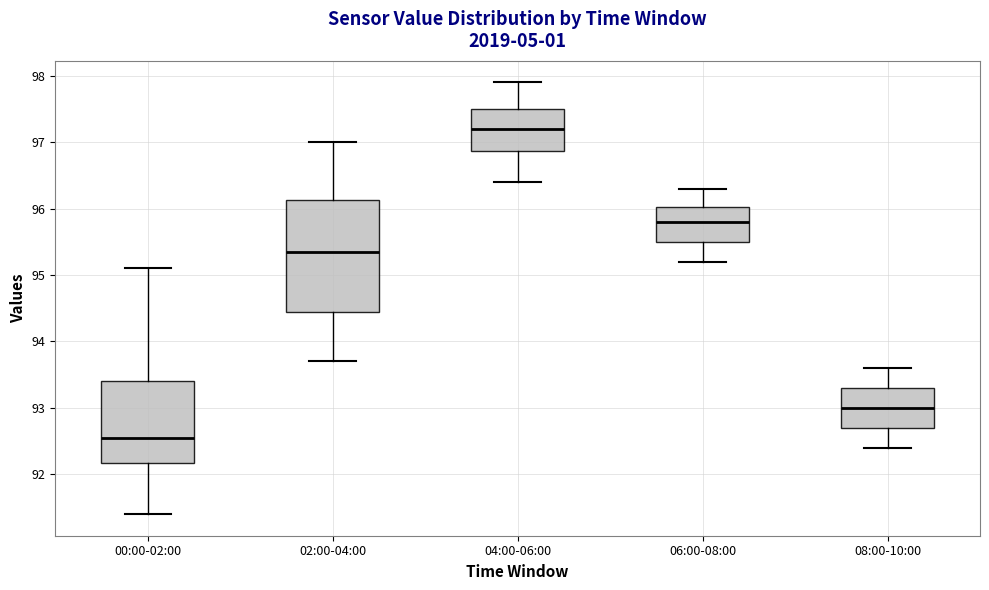

Reading left to right, transcribe this box plot: for each box, give where its median line is, the range the box spans, and where its two whiskers end, as read against the y-axis. The values are not printed on the chart, so give them approximately, as read against the axis.

00:00-02:00: median 92.6, box 92.2 to 93.4, whiskers 91.4 to 95.1
02:00-04:00: median 95.4, box 94.5 to 96.1, whiskers 93.7 to 97.0
04:00-06:00: median 97.2, box 96.9 to 97.5, whiskers 96.4 to 97.9
06:00-08:00: median 95.8, box 95.5 to 96.0, whiskers 95.2 to 96.3
08:00-10:00: median 93.0, box 92.7 to 93.3, whiskers 92.4 to 93.6